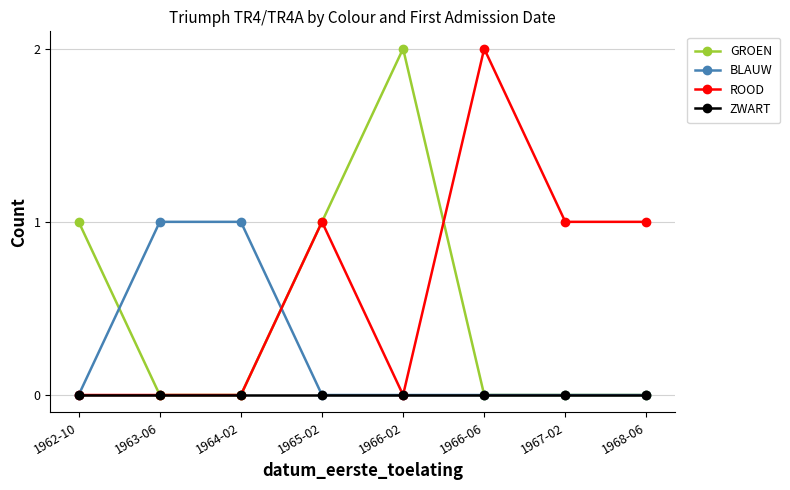

Count the number of categories in the chart.

8